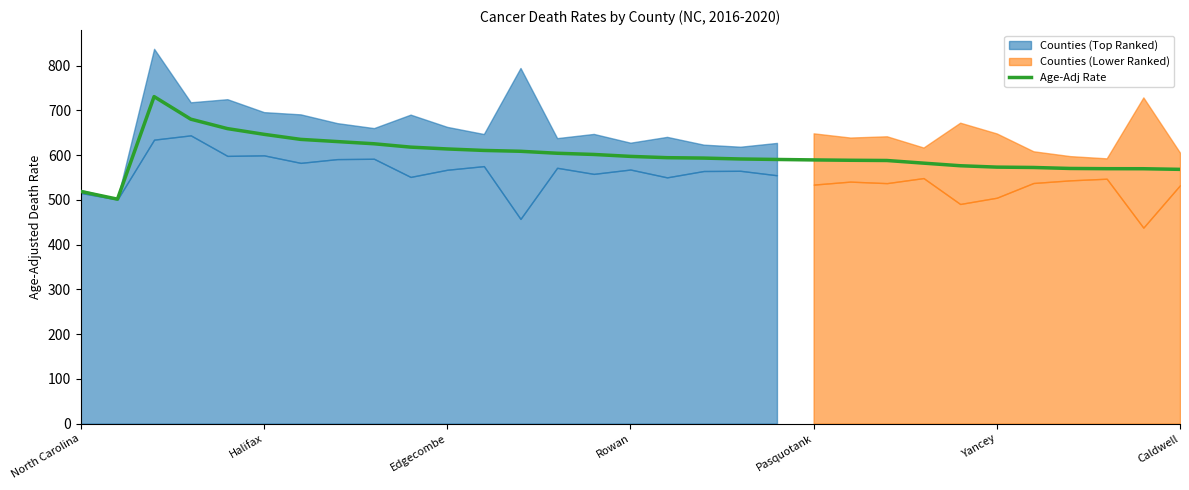

What position from the right is 16?

15